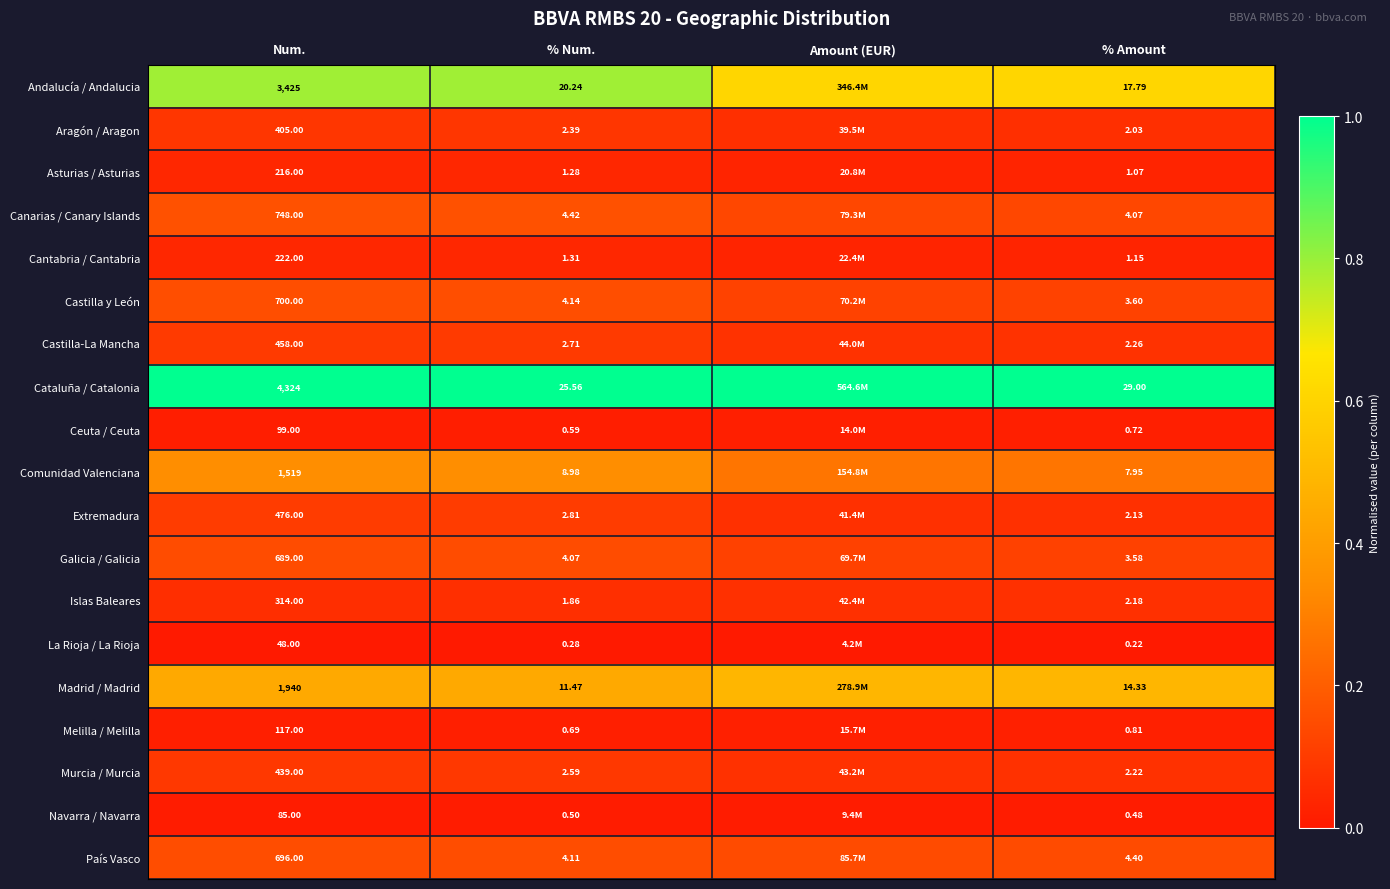

Rank the series at Num. from lowest to highest value.

La Rioja / La Rioja, Navarra / Navarra, Ceuta / Ceuta, Melilla / Melilla, Asturias / Asturias, Cantabria / Cantabria, Islas Baleares, Aragón / Aragon, Murcia / Murcia, Castilla-La Mancha, Extremadura, Galicia / Galicia, País Vasco, Castilla y León, Canarias / Canary Islands, Comunidad Valenciana, Madrid / Madrid, Andalucía / Andalucia, Cataluña / Catalonia